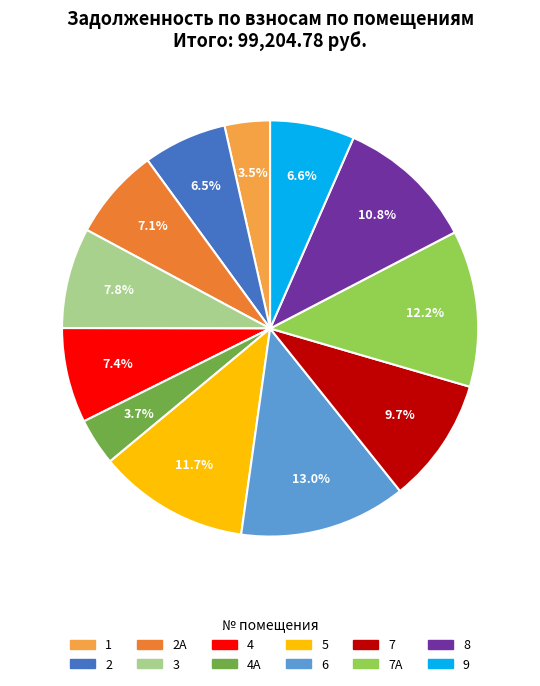

Does any single category account for the majority?

No